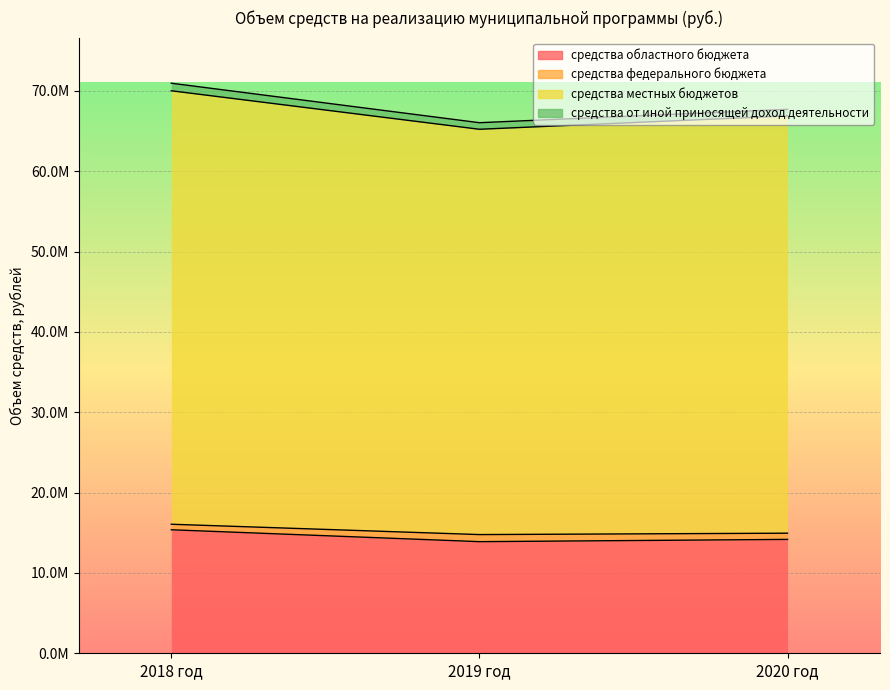

Which has a higher value, 2019 год or 2020 год?

2020 год